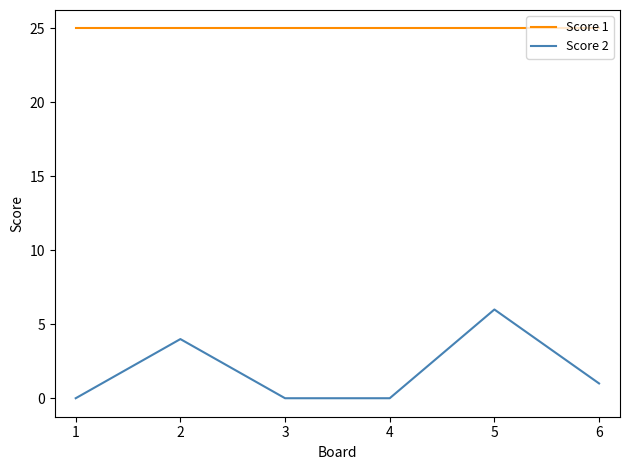

List the series in order of their overall mean, highest first.

Score 1, Score 2